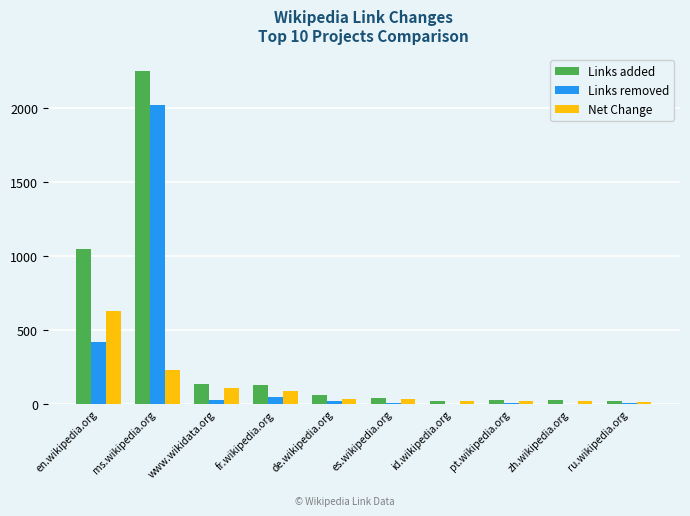

Between ms.wikipedia.org and www.wikidata.org, which series saw the biggest shift?

Links added